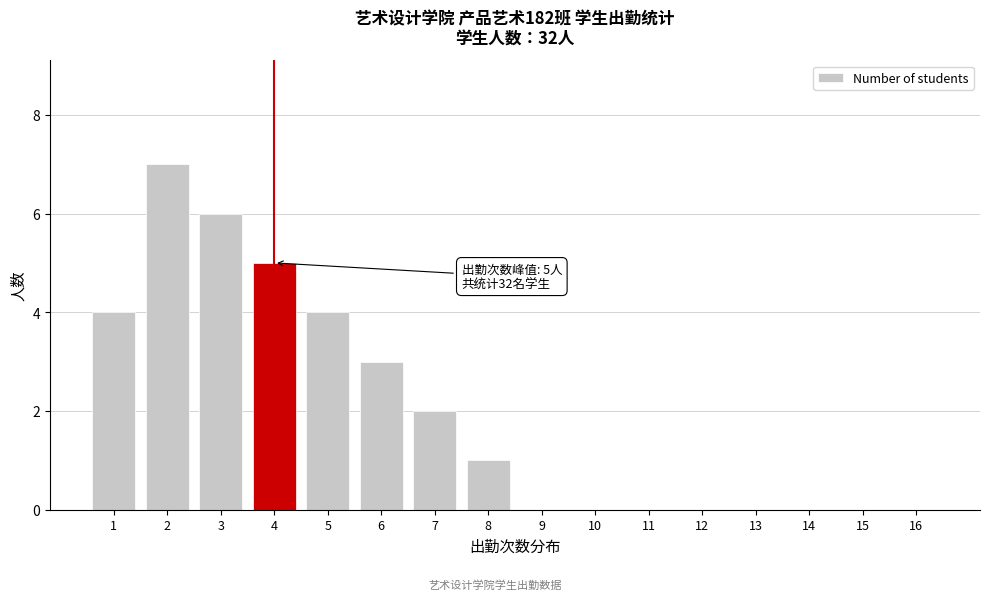

Reading left to right, list all the values displayed in this chart.

1=4	2=7	3=6	4=5	5=4	6=3	7=2	8=1	9=0	10=0	11=0	12=0	13=0	14=0	15=0	16=0